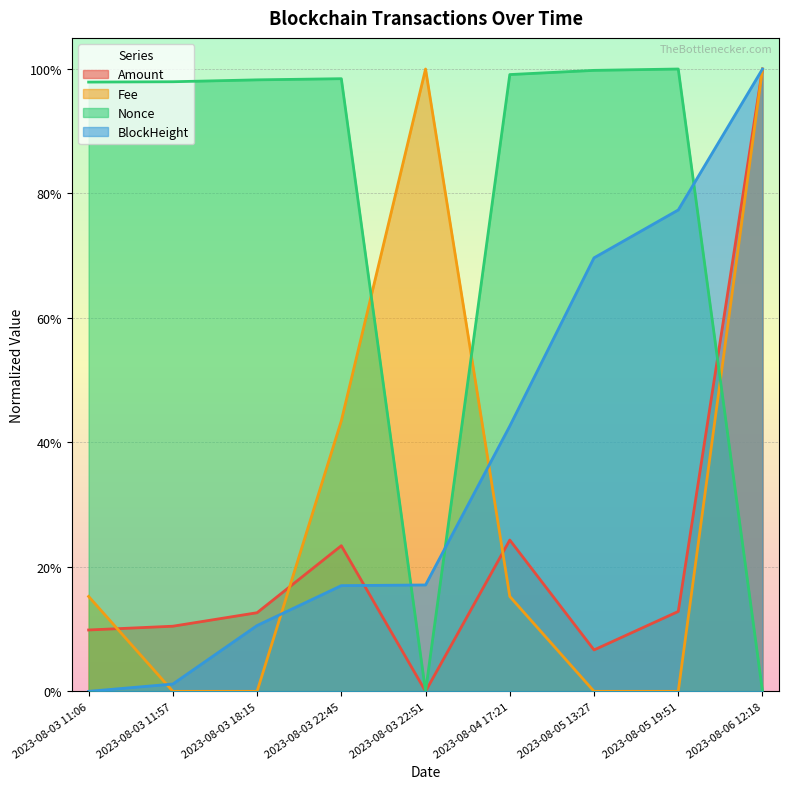

Does the chart display data point markers on the line(s)?

No